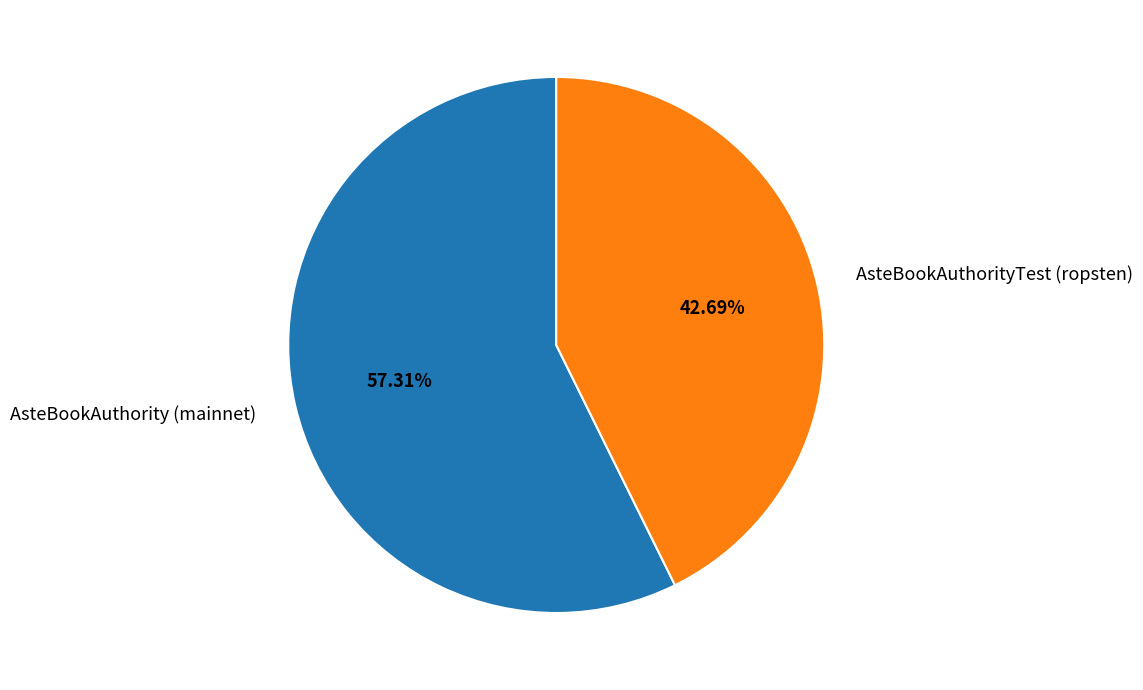

What portion of the pie excludes AsteBookAuthority (mainnet)?

42.7%